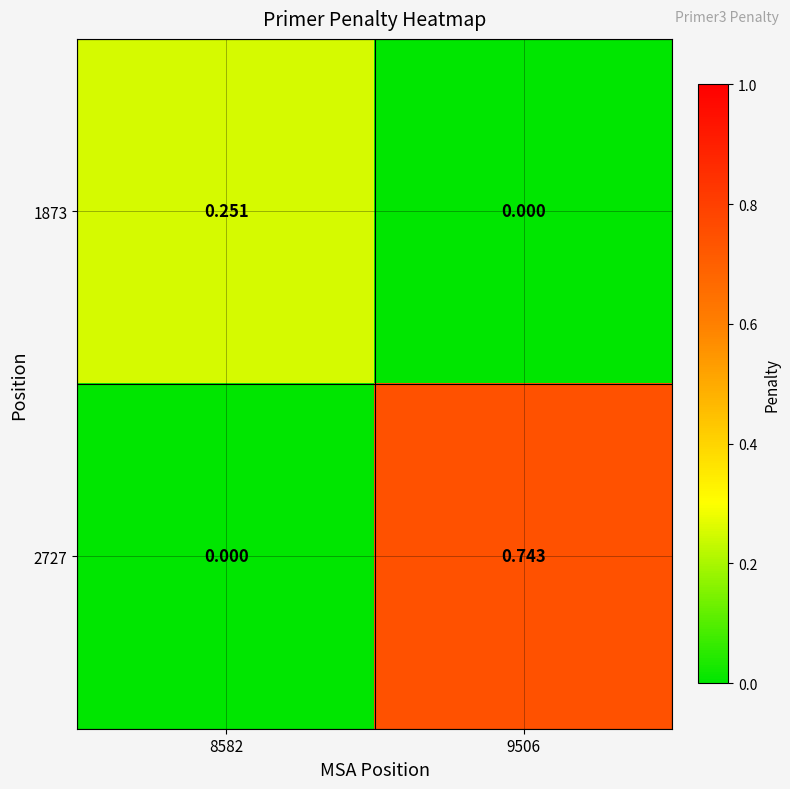

Count the number of categories in the chart.

2